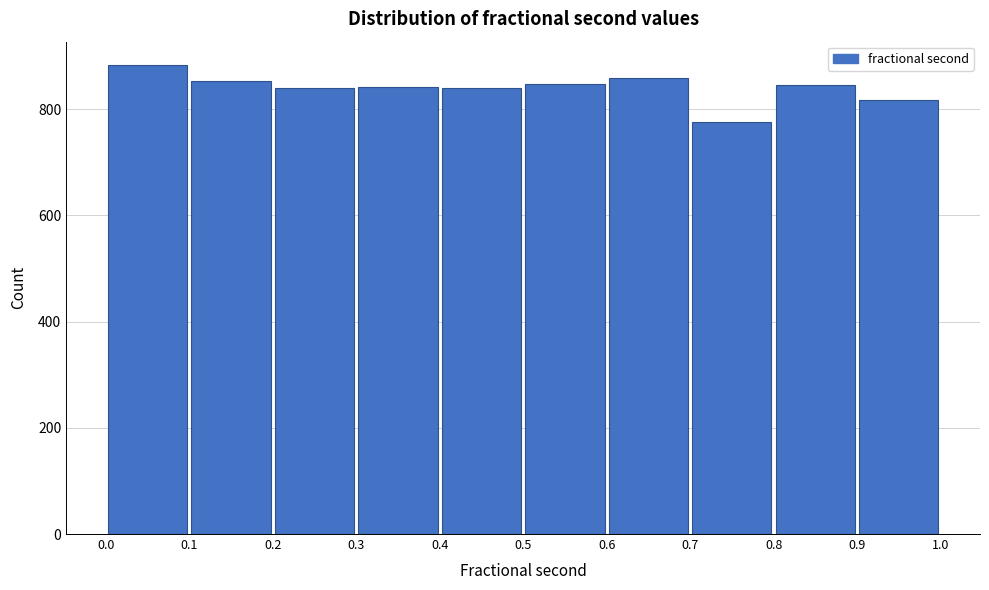

Reading left to right, list every bar in this chart as the range it spans on the x-axis followed by its height. The values are not printed on the chart, so give them approximately, as read against the axis.

0.0 to 0.1: 880
0.1 to 0.2: 860
0.2 to 0.3: 840
0.3 to 0.4: 840
0.4 to 0.5: 840
0.5 to 0.6: 840
0.6 to 0.7: 860
0.7 to 0.8: 780
0.8 to 0.9: 840
0.9 to 1.0: 820